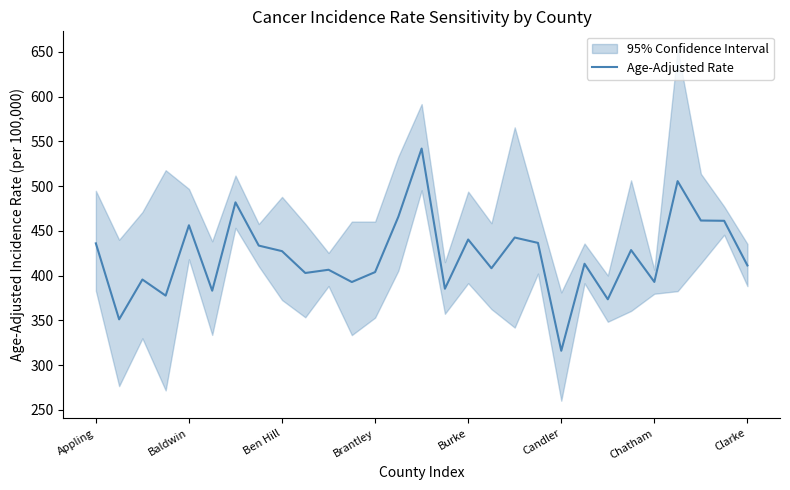

The value at 23 is 199.2. True or false?

False